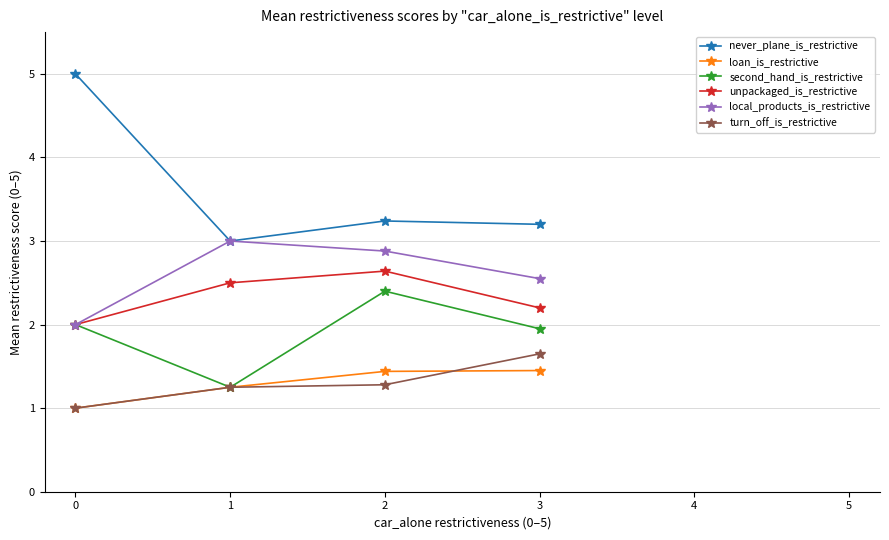

True or false: second_hand_is_restrictive has more than 1 interior local peaks.

False